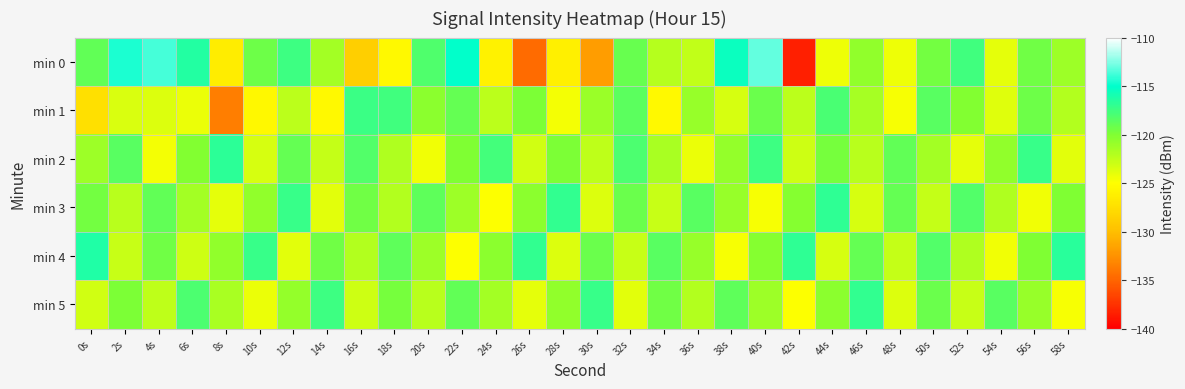

Reading left to right, what are all the values shown in this chart?

min 0: 0s=-118.8	2s=-114.5	4s=-113.6	6s=-116.4	8s=-126.3	10s=-119.3	12s=-117.5	14s=-121.4	16s=-128.7	18s=-125.4	20s=-118.2	22s=-115.1	24s=-126.0	26s=-134.7	28s=-126.1	30s=-131.8	32s=-119.1	34s=-122.1	36s=-122.6	38s=-115.5	40s=-113.2	42s=-138.4	44s=-124.3	46s=-120.8	48s=-124.4	50s=-119.6	52s=-117.5	54s=-124.0	56s=-119.5	58s=-121.2
min 1: 0s=-127.4	2s=-123.5	4s=-123.7	6s=-124.2	8s=-133.7	10s=-125.5	12s=-122.3	14s=-125.4	16s=-117.3	18s=-117.6	20s=-120.5	22s=-118.9	24s=-122.3	26s=-119.9	28s=-124.5	30s=-121.1	32s=-118.7	34s=-125.4	36s=-121.0	38s=-123.5	40s=-119.2	42s=-122.3	44s=-117.9	46s=-121.6	48s=-124.7	50s=-118.5	52s=-120.1	54s=-123.8	56s=-119.3	58s=-122.0
min 2: 0s=-121.2	2s=-118.5	4s=-124.6	6s=-120.1	8s=-116.8	10s=-123.5	12s=-119.0	14s=-122.7	16s=-118.2	18s=-121.9	20s=-124.5	22s=-120.0	24s=-117.7	26s=-123.2	28s=-119.9	30s=-122.5	32s=-118.0	34s=-121.7	36s=-124.2	38s=-120.9	40s=-117.5	42s=-123.0	44s=-119.7	46s=-122.2	48s=-118.9	50s=-121.5	52s=-124.0	54s=-120.7	56s=-117.2	58s=-123.9
min 3: 0s=-119.6	2s=-122.2	4s=-118.9	6s=-121.5	8s=-124.0	10s=-120.7	12s=-117.2	14s=-123.9	16s=-119.5	18s=-122.0	20s=-118.7	22s=-121.2	24s=-124.9	26s=-120.5	28s=-117.0	30s=-123.7	32s=-119.2	34s=-122.9	36s=-118.5	38s=-121.0	40s=-124.7	42s=-120.2	44s=-116.9	46s=-123.5	48s=-119.0	50s=-122.7	52s=-118.2	54s=-121.9	56s=-124.5	58s=-120.0
min 4: 0s=-116.2	2s=-122.9	4s=-119.5	6s=-123.0	8s=-120.7	10s=-117.2	12s=-123.9	14s=-119.5	16s=-122.0	18s=-118.7	20s=-121.2	22s=-124.9	24s=-120.5	26s=-117.0	28s=-123.7	30s=-119.2	32s=-122.9	34s=-118.5	36s=-121.0	38s=-124.7	40s=-120.2	42s=-116.9	44s=-123.5	46s=-119.0	48s=-122.7	50s=-118.2	52s=-121.9	54s=-124.5	56s=-120.0	58s=-116.7
min 5: 0s=-123.2	2s=-119.9	4s=-122.5	6s=-118.0	8s=-121.7	10s=-124.2	12s=-120.9	14s=-117.5	16s=-123.0	18s=-119.7	20s=-122.2	22s=-118.9	24s=-121.5	26s=-124.0	28s=-120.7	30s=-117.2	32s=-123.9	34s=-119.5	36s=-122.0	38s=-118.7	40s=-121.2	42s=-124.9	44s=-120.5	46s=-117.0	48s=-123.7	50s=-119.2	52s=-122.9	54s=-118.5	56s=-121.0	58s=-124.7